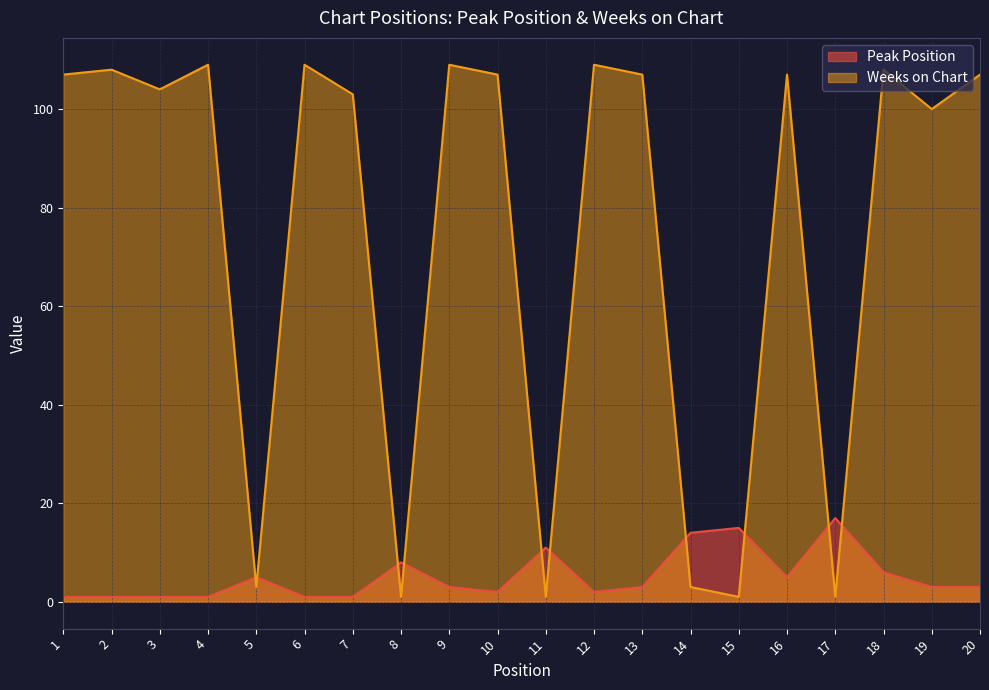

What is the difference between the maximum and minimum values in the Weeks on Chart series?

108